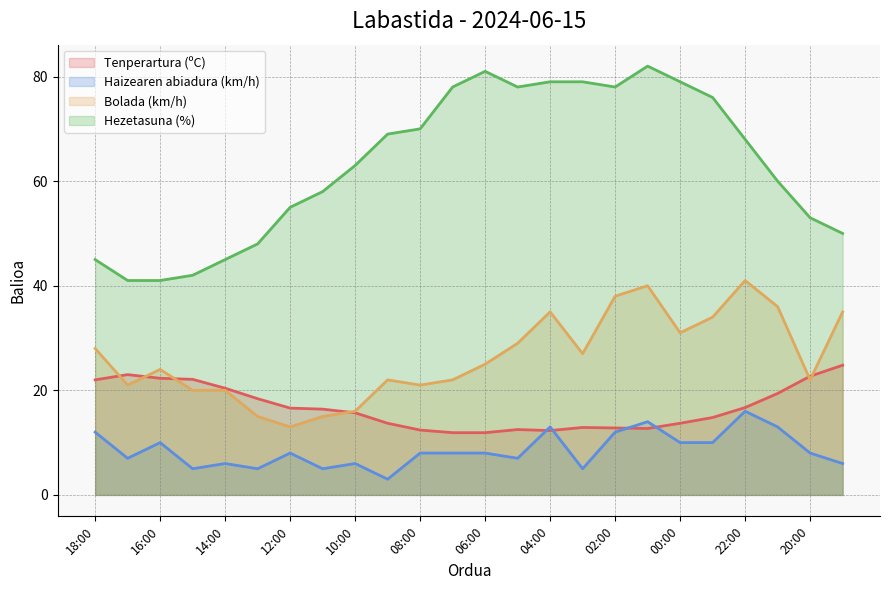

True or false: Haizearen abiadura (km/h) and Tenperartura (ºC) intersect in this chart.

True